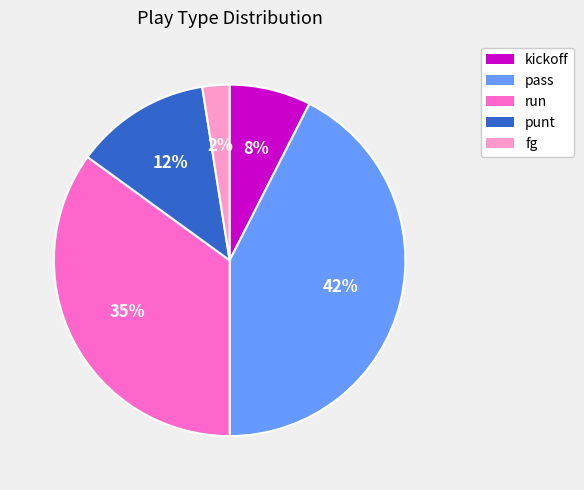

Which has a higher value, pass or fg?

pass